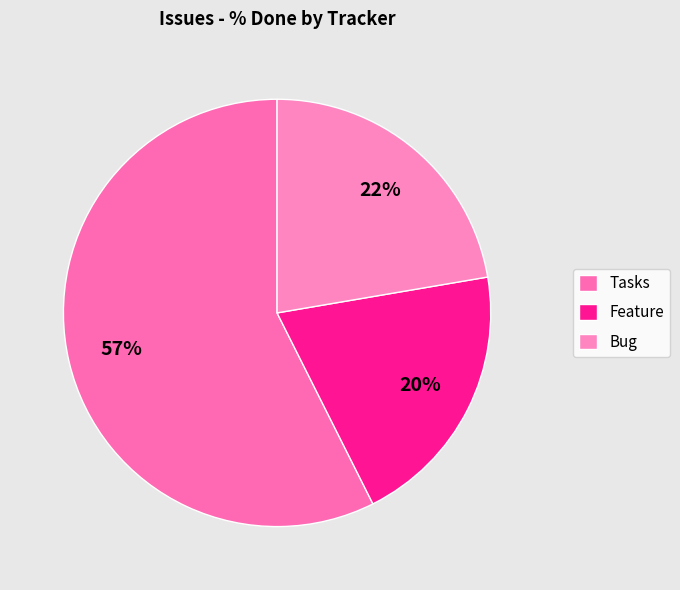

How many slices are in this pie chart?

3